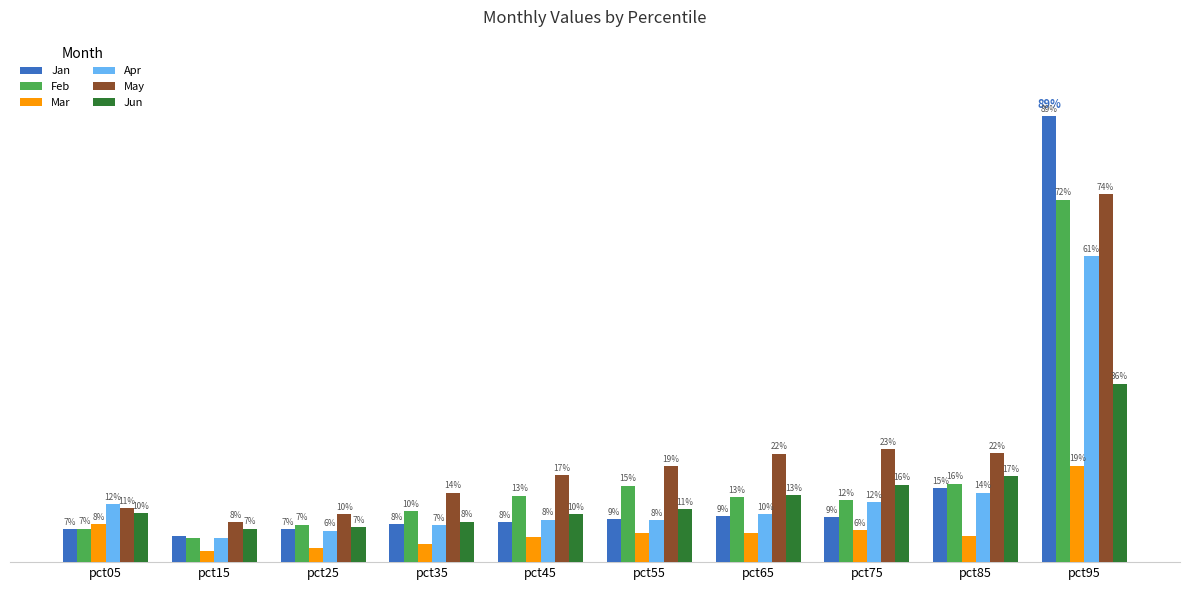

Is the value of May at pct05 greater than the value of Feb at pct15?

Yes